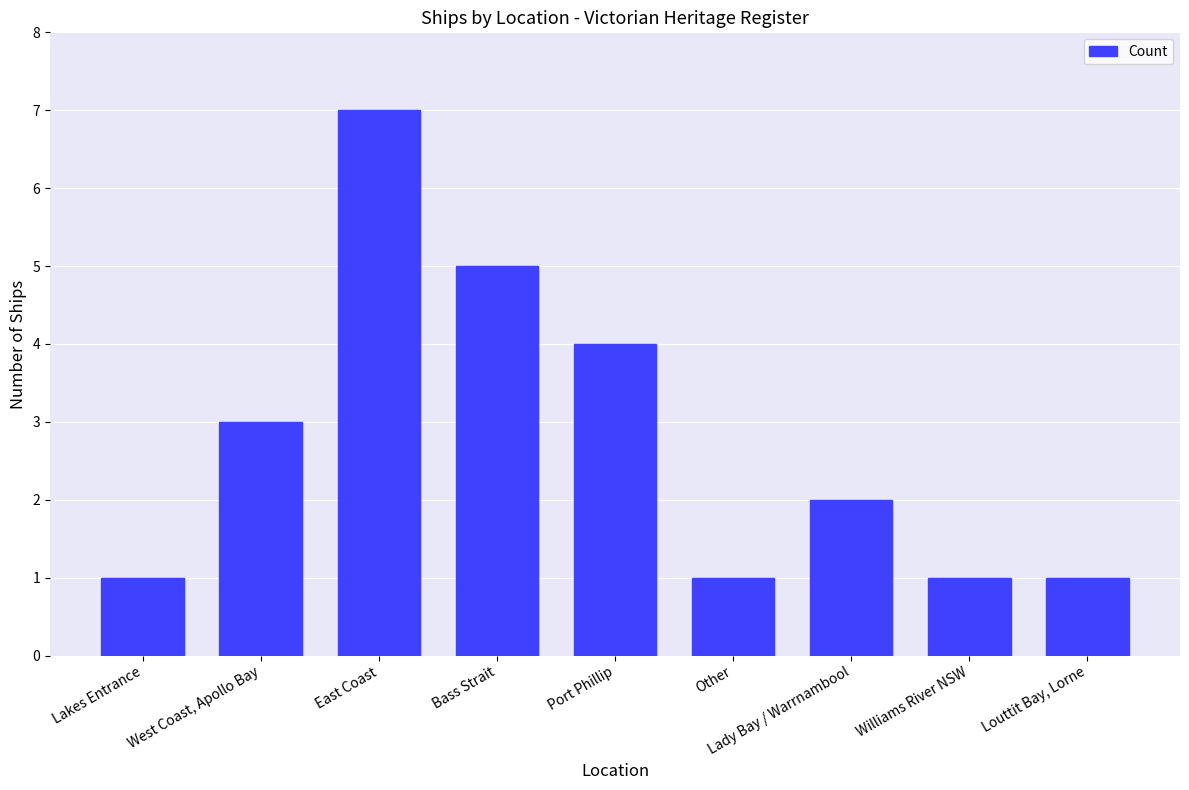

Where does the data first go above 2?

West Coast, Apollo Bay